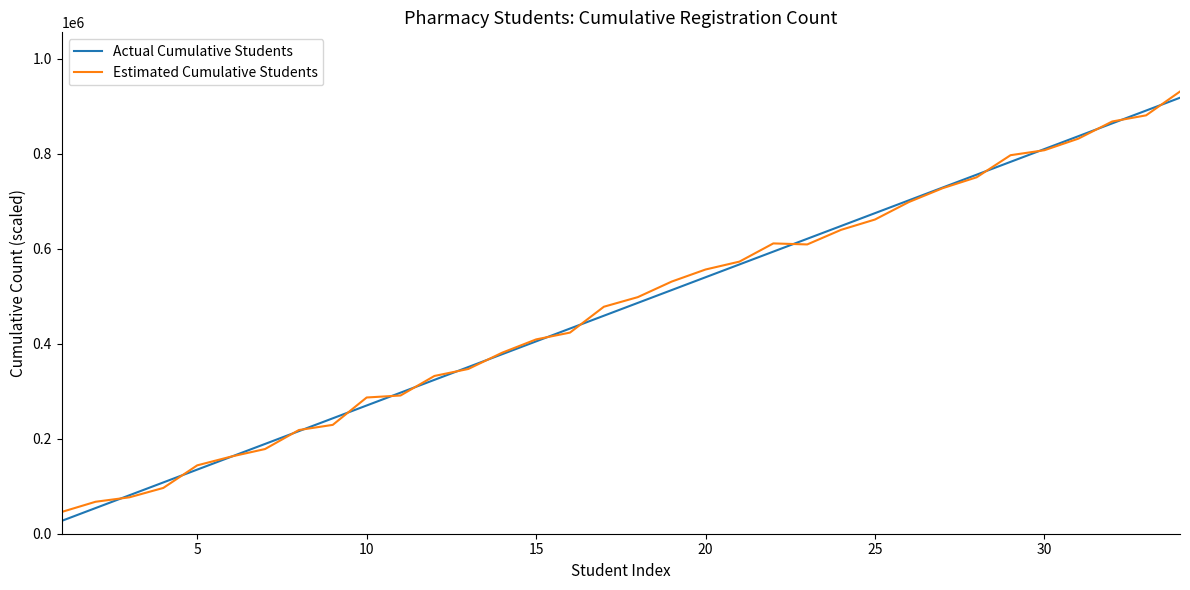

What is the maximum value shown in the chart?

931076.9